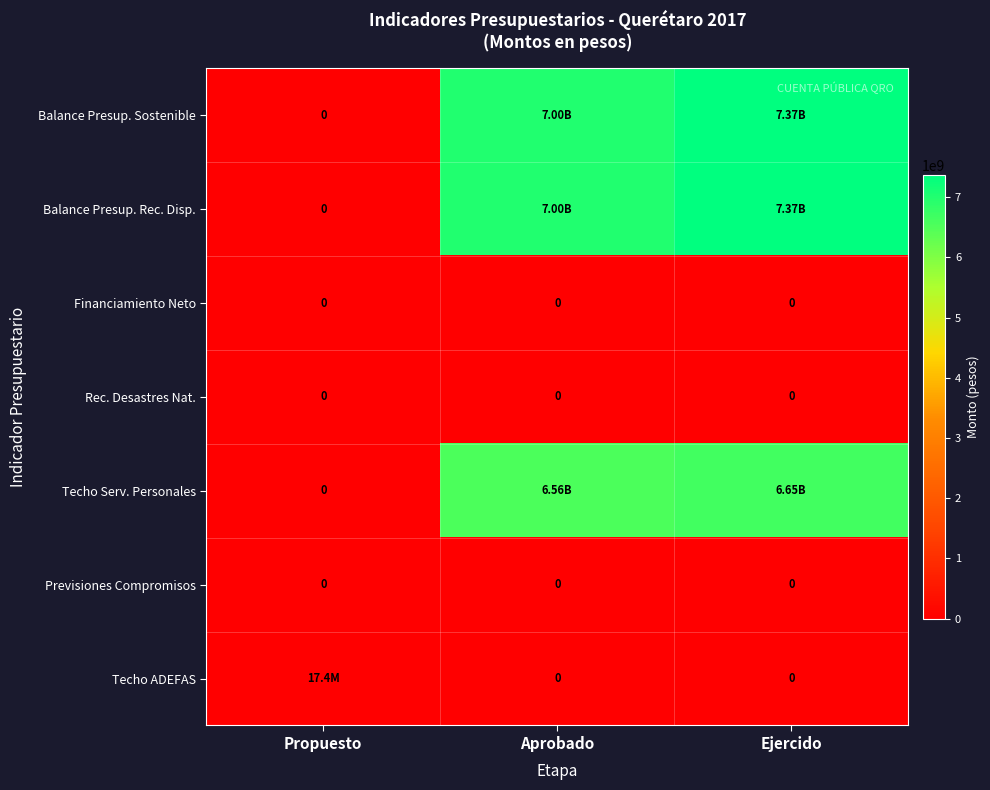

What is the sum of the Balance Presup. Sostenible values at Propuesto and Aprobado?

7002457993.0